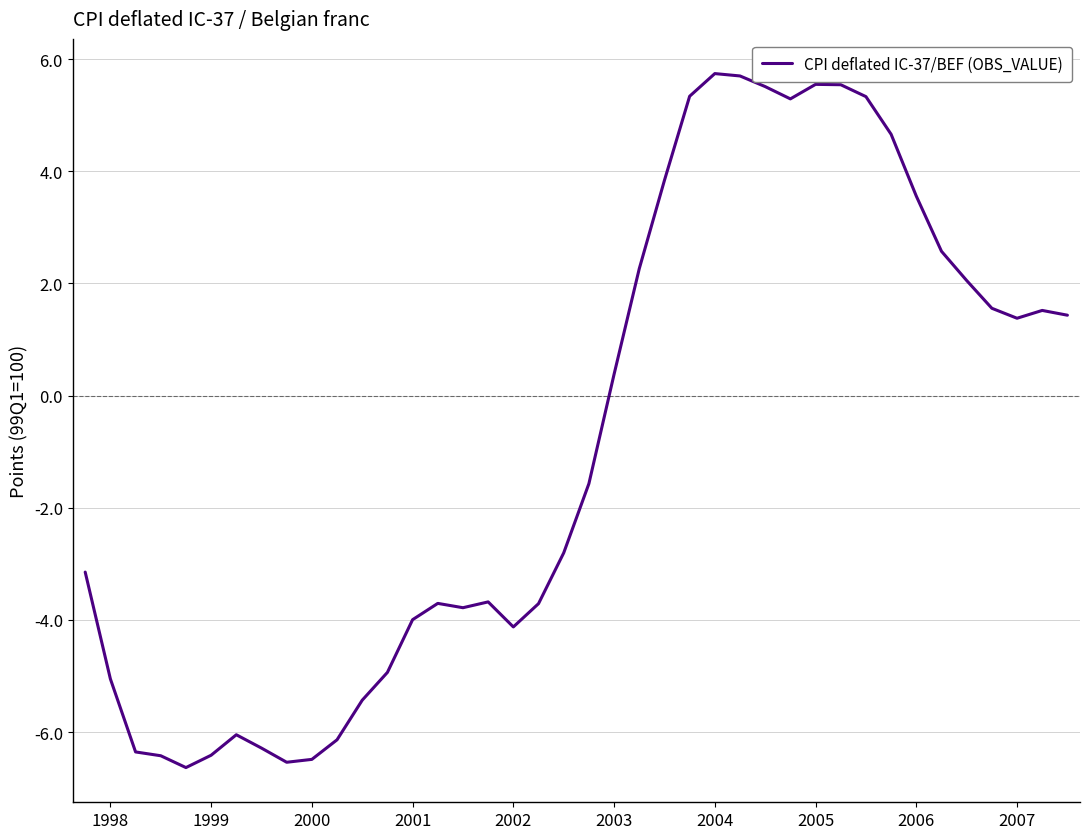

What is the greatest value displayed?

5.7